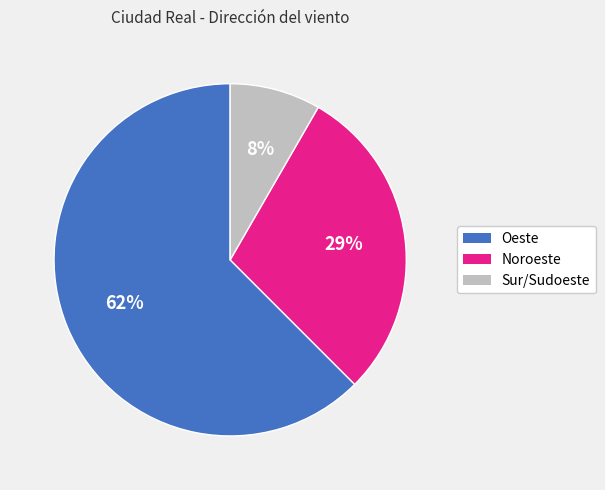

True or false: Oeste accounts for 62% of the total.

True